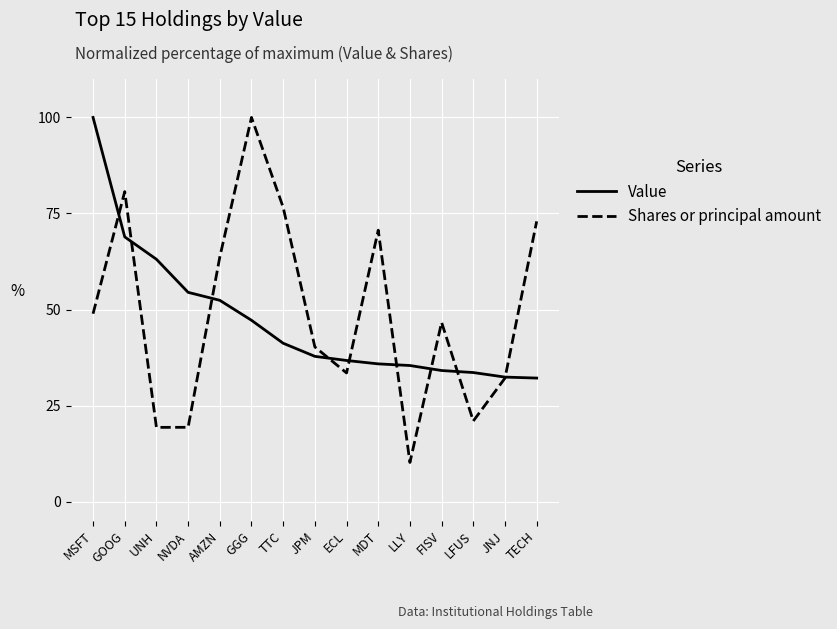

What position from the left is UNH?

3